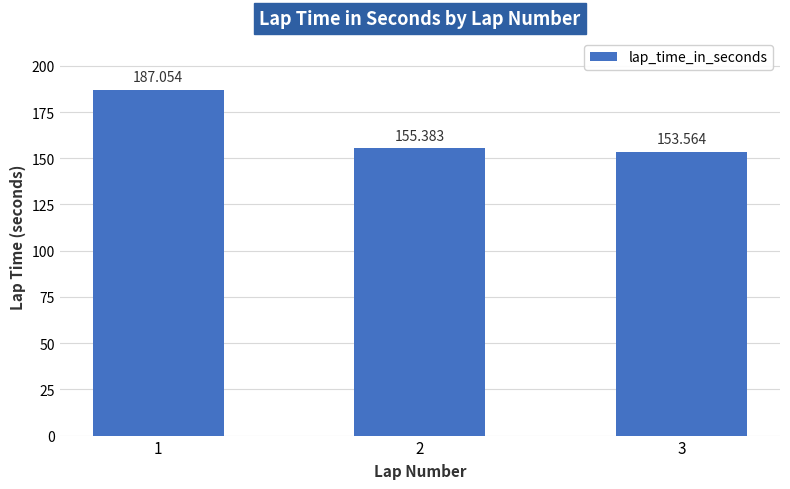

Which category has the lowest value across all series?

3